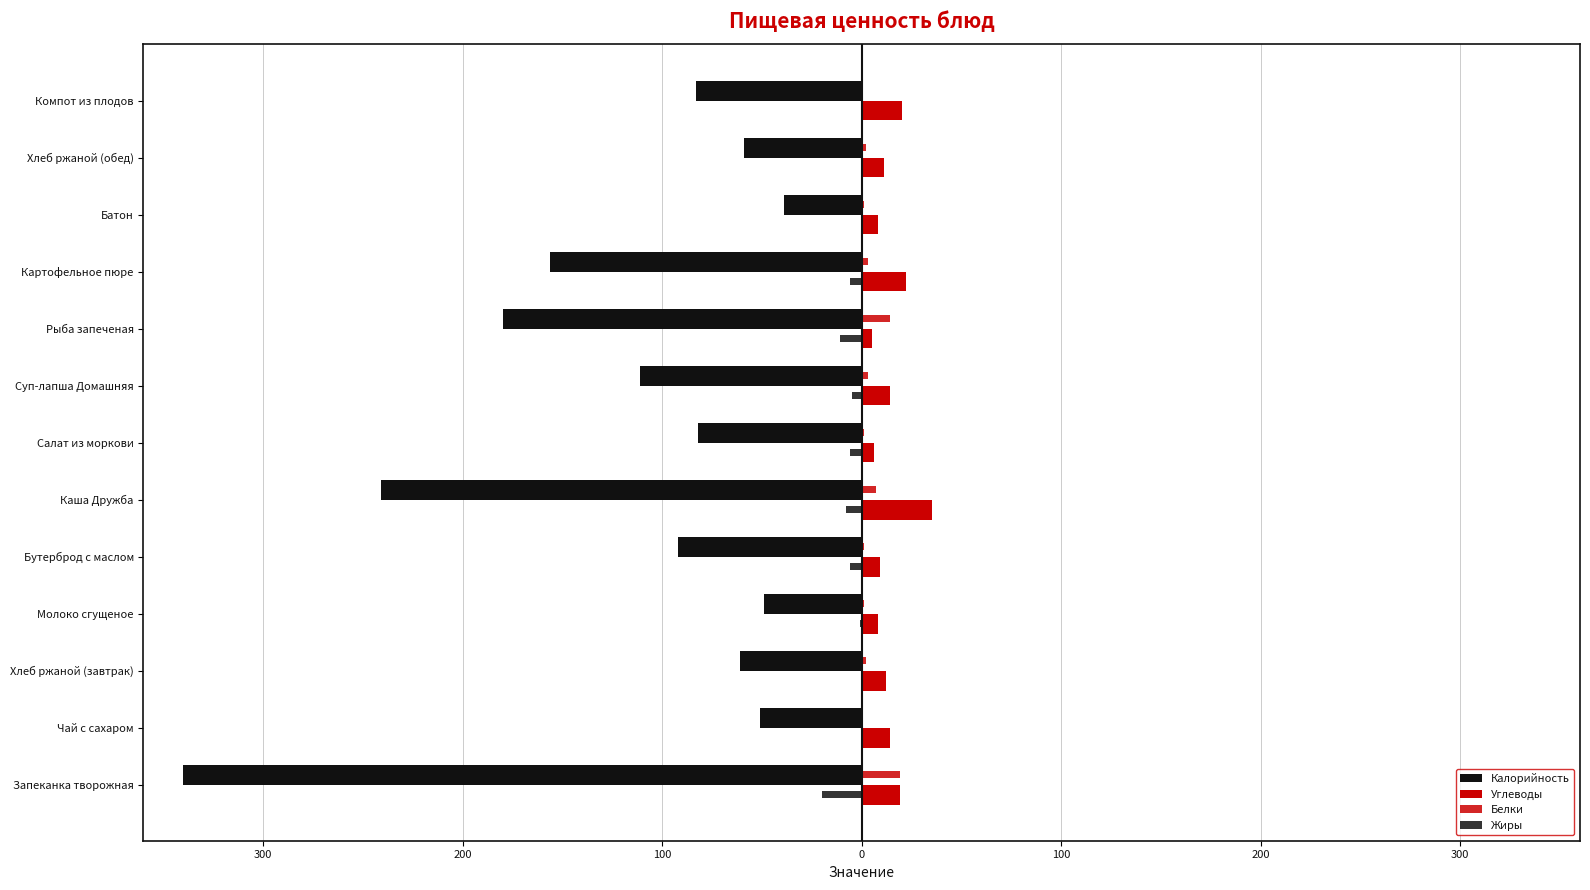

What is the difference between the second highest and second lowest values in the Жиры series?

11.0